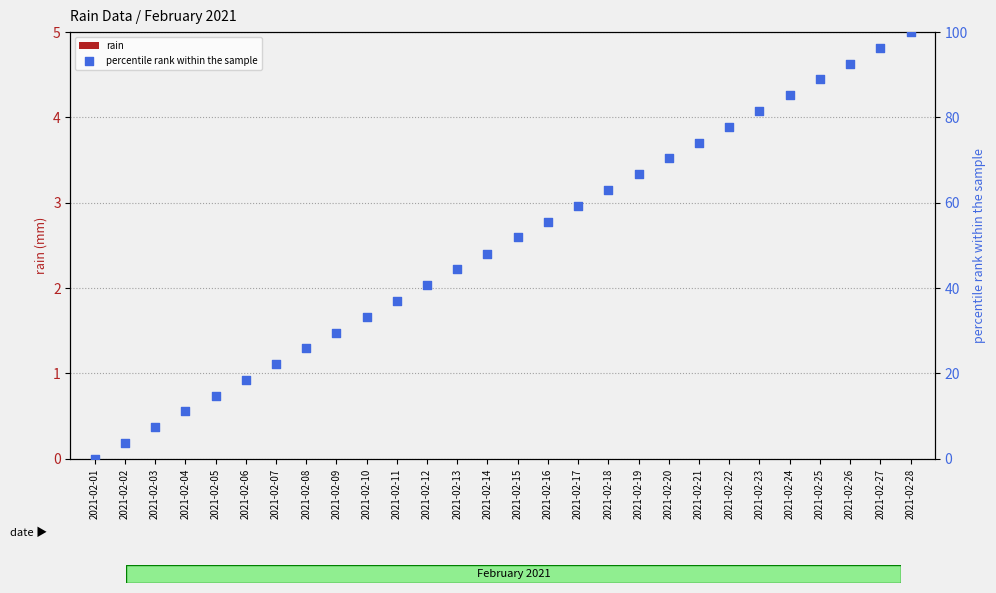

Which series reaches the maximum Y coordinate?

percentile rank within the sample